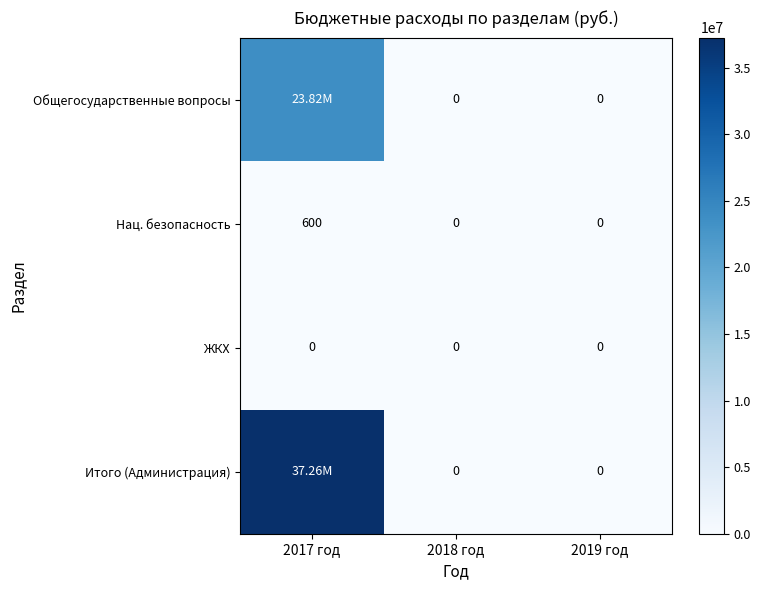

What is the difference between the maximum and second lowest values in the Нац. безопасность series?

600.0